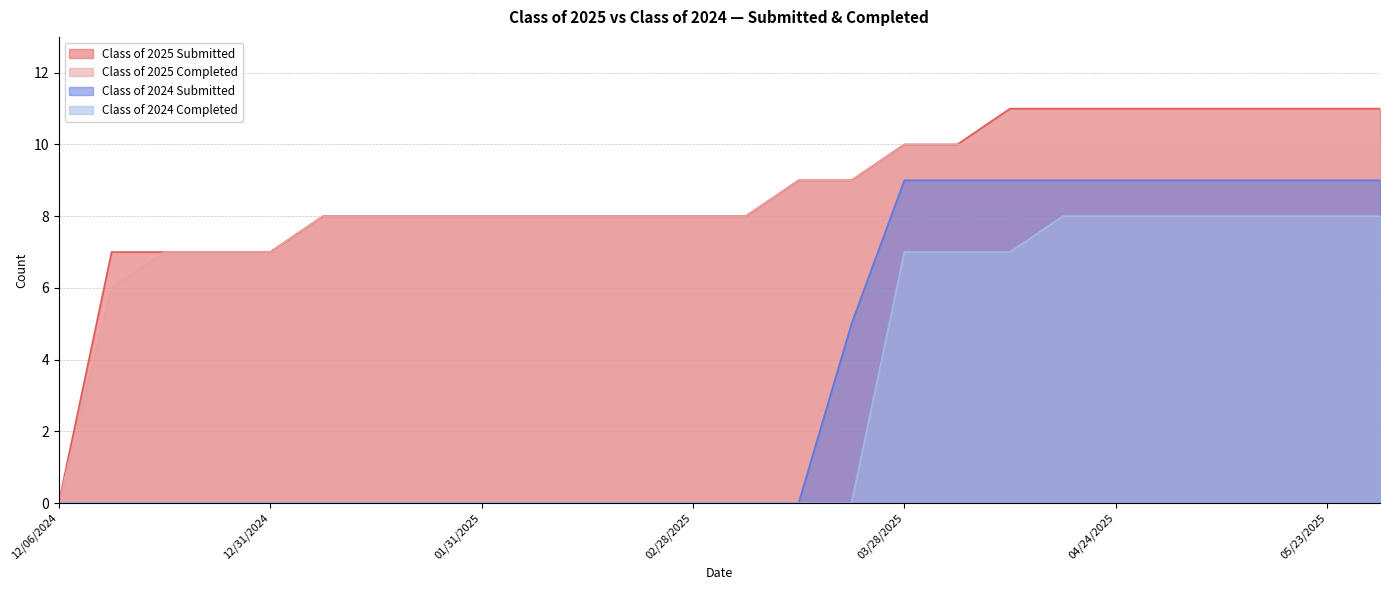

Which series has the largest range (max minus min)?

Class of 2025 Submitted